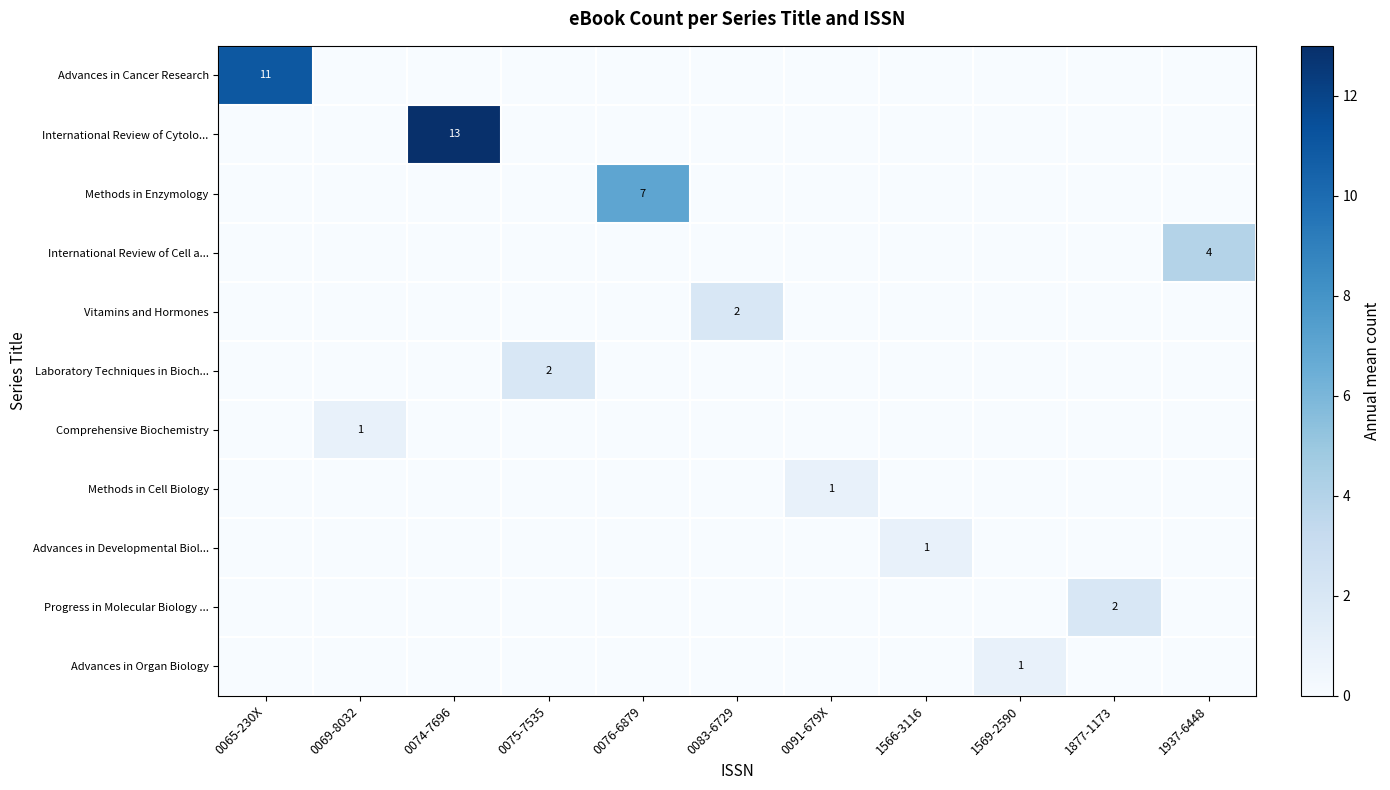

Is it true that Advances in Developmental Biol... equals 0 at 1566-3116?

False